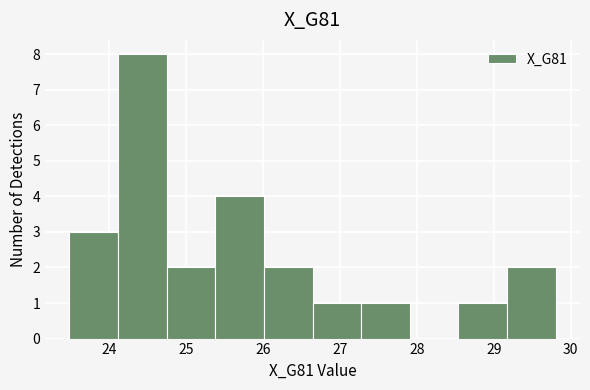

What is the height of the bar covering 24.7 to 25.4 on the x-axis? Neither the bar edges nor the heights are printed on the chart, so give them approximately, as read against the axes.

2